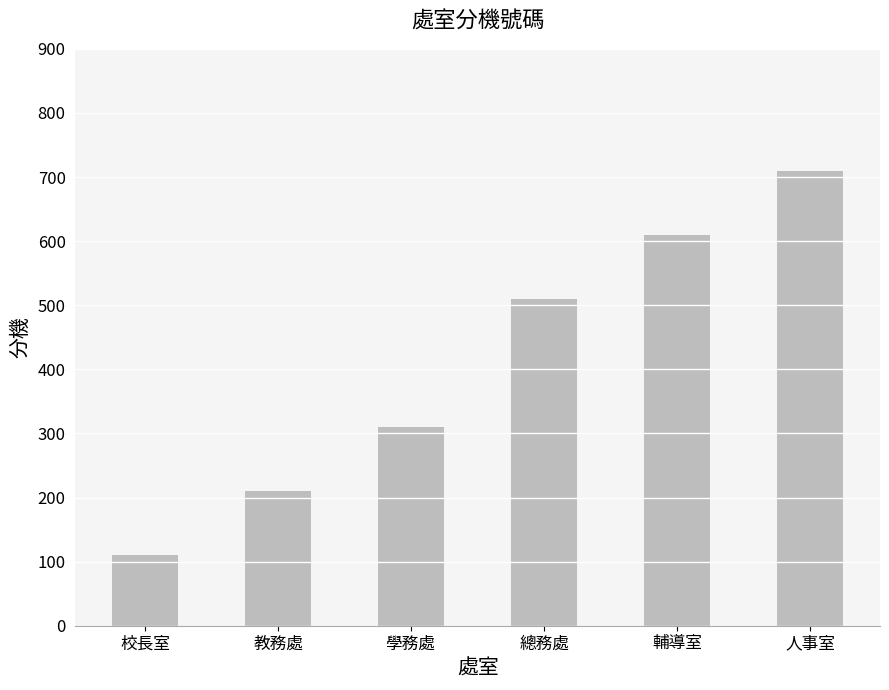

Count the values in the range 210 to 610.

4